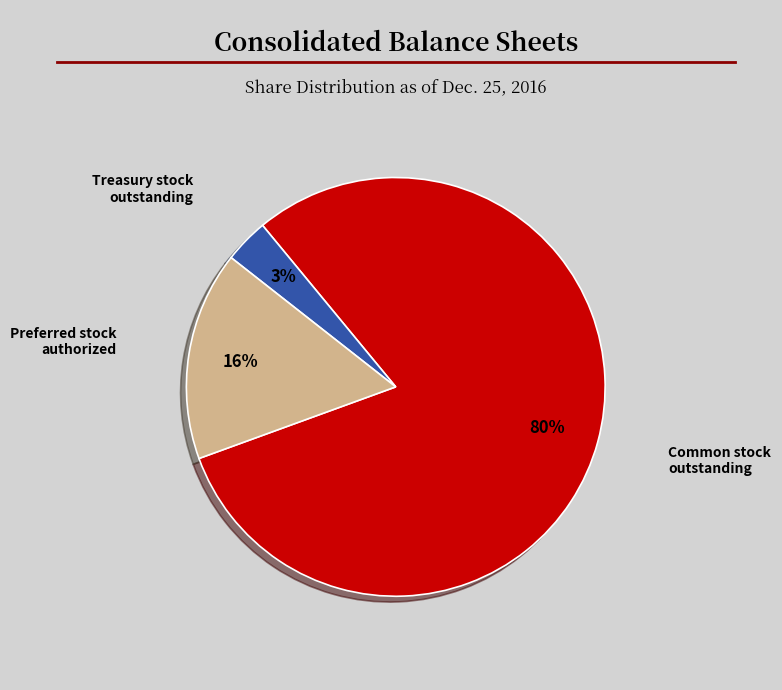

Rank the categories by value from lowest to highest.

Treasury stock outstanding, Preferred stock authorized, Common stock outstanding